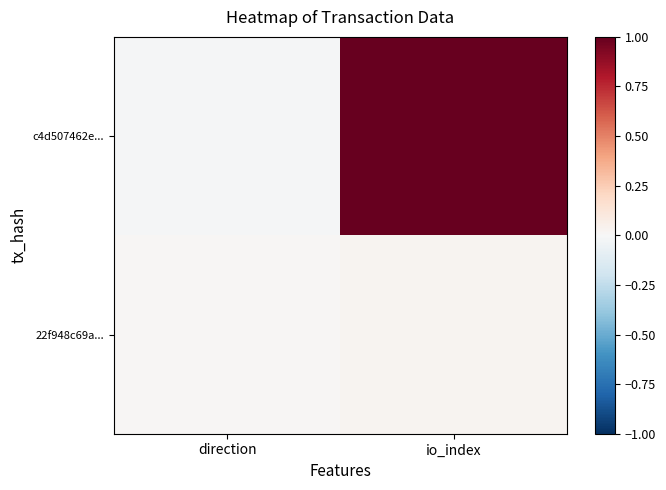

Reading left to right, extract all data points from this chart.

c4d507462e...: direction=-0.0	io_index=1.0
22f948c69a...: direction=0.0	io_index=0.0